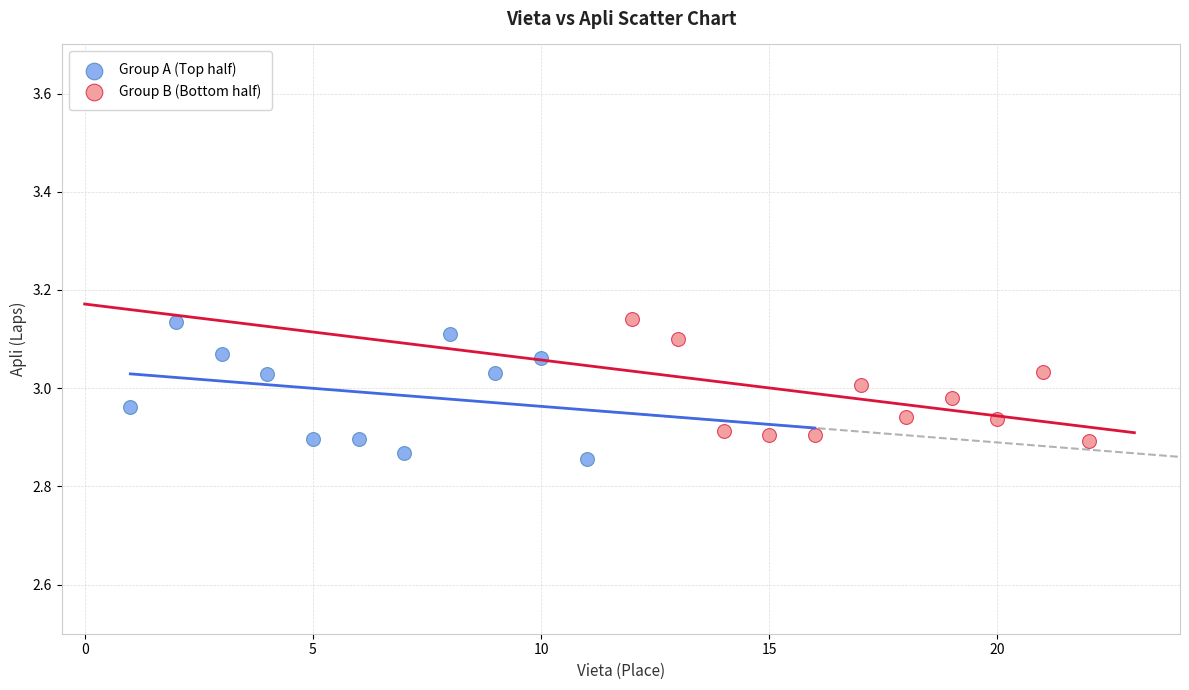

Which series has the widest spread of Y values?

Group A (Top half)